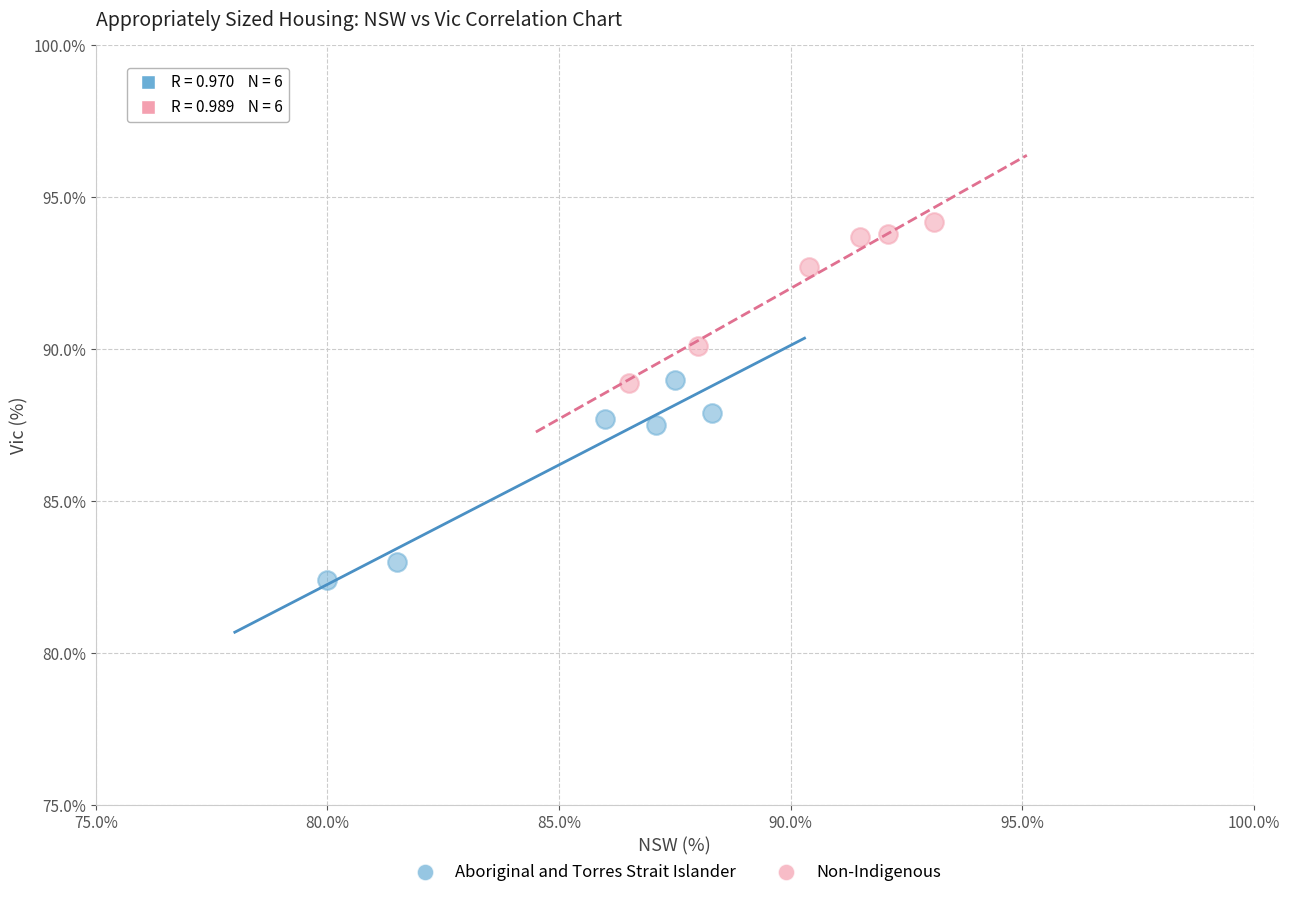

What are all the series names shown in the legend?

Aboriginal and Torres Strait Islander, Non-Indigenous